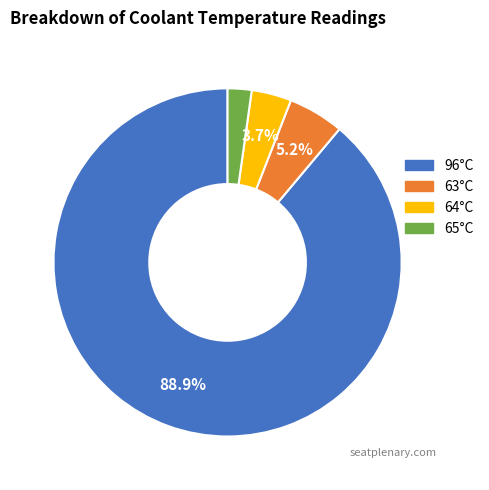

Is there any slice that represents more than half of the pie?

Yes